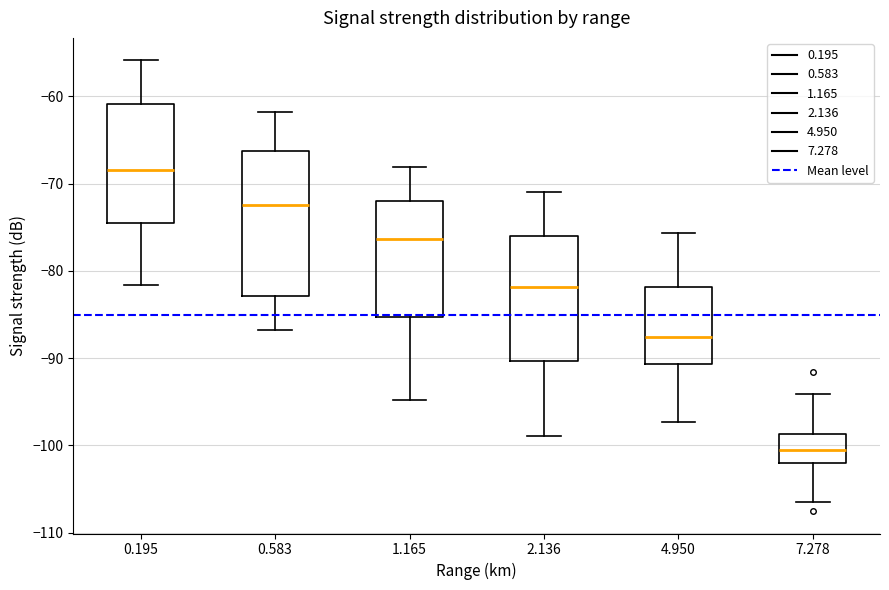

Which box has the highest median line?

0.195